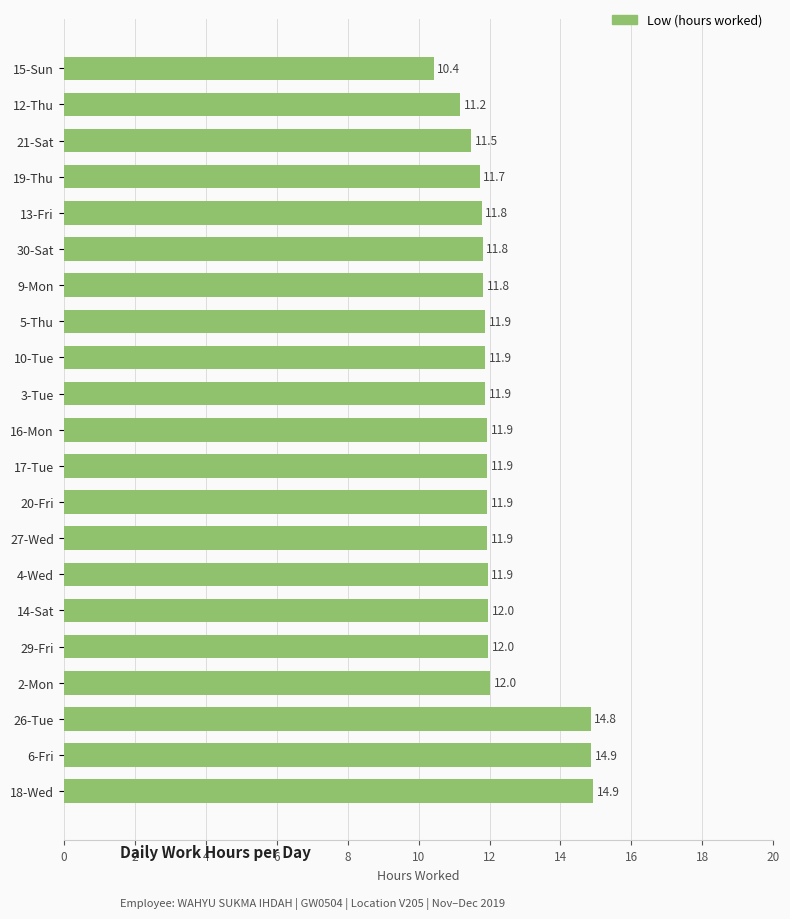

Between 9-Mon and 27-Wed, which is larger?

27-Wed